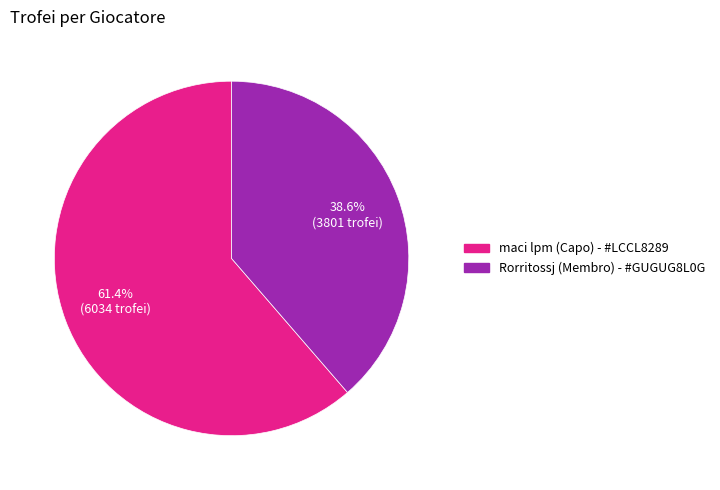

What percentage is the maci lpm (Capo) slice, to the nearest percent?

61%